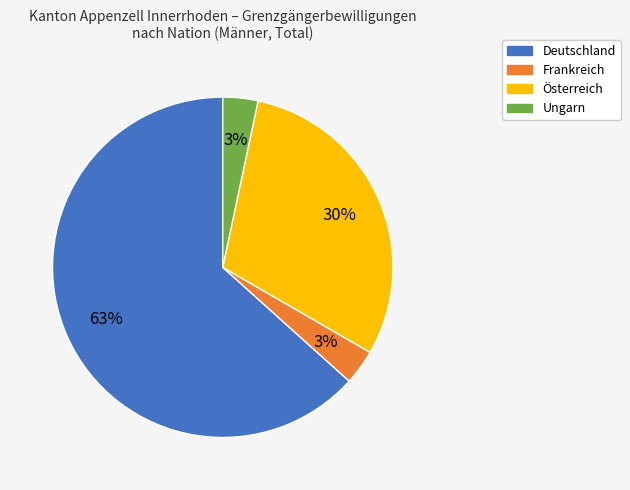

To the nearest percent, what is the difference between the Österreich and Deutschland slice percentages?

33%